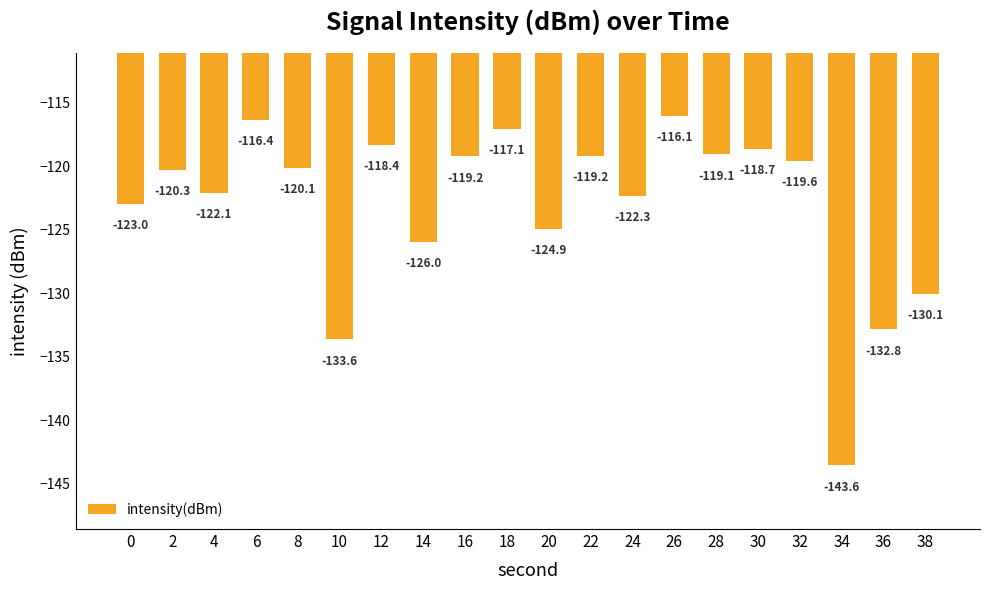

How many data points does each series have?

20